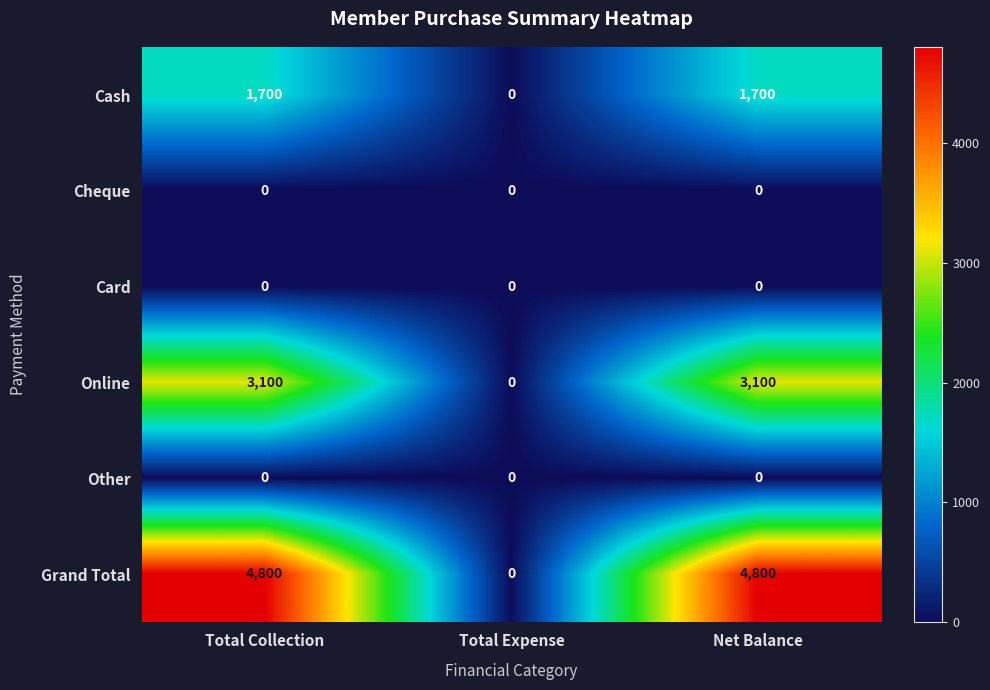

What is the maximum value for Cash?

1700